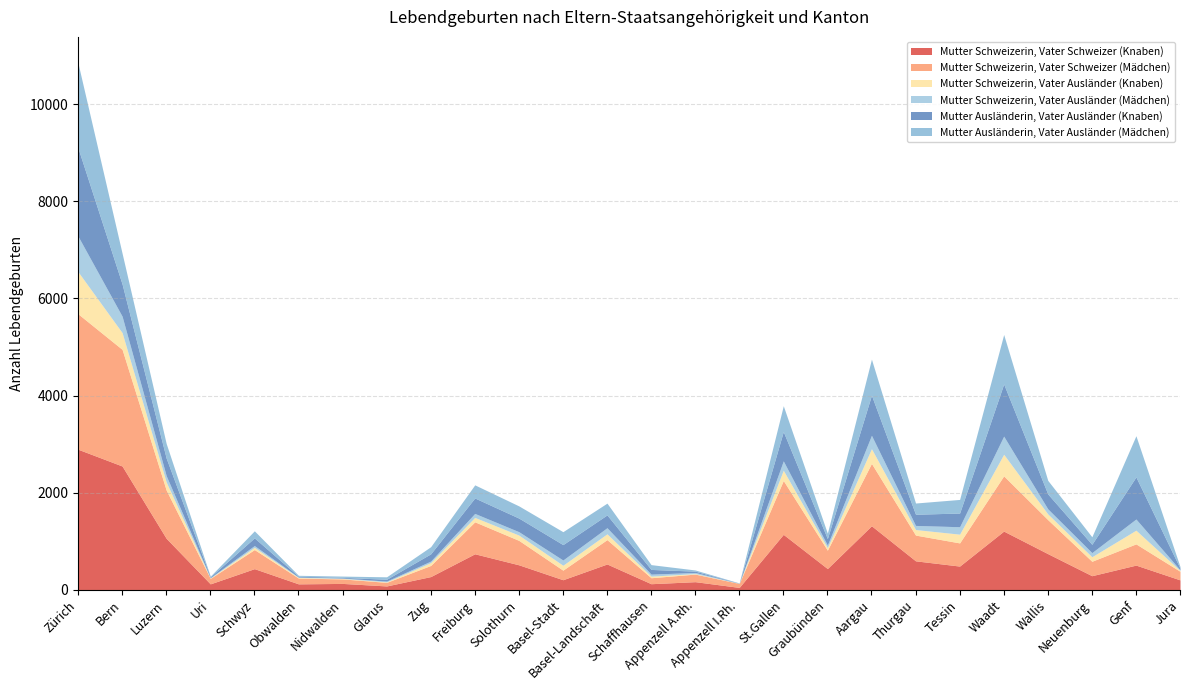

True or false: Mutter Ausländerin, Vater Ausländer (Mädchen) and Mutter Schweizerin, Vater Schweizer (Knaben) cross at least once.

True